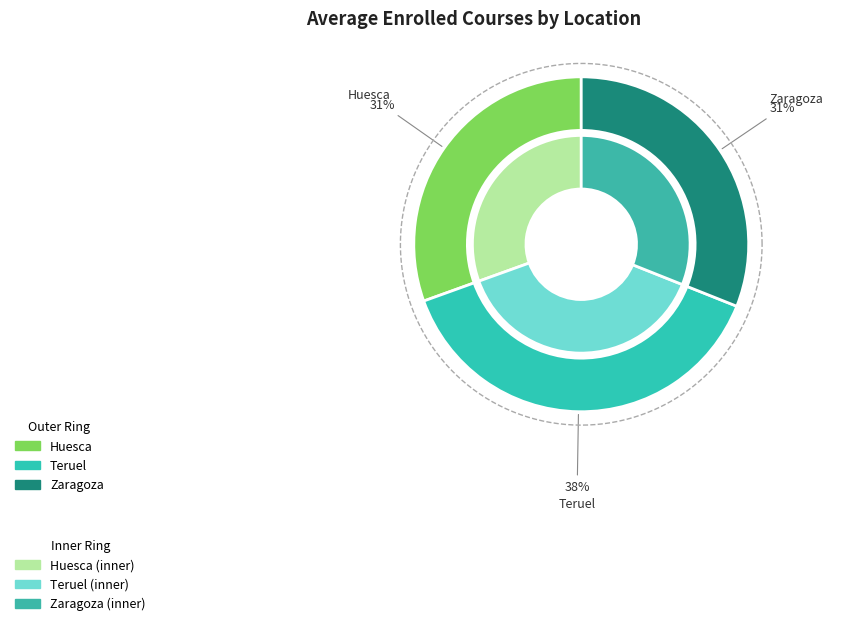

Is there any slice that represents more than half of the pie?

No